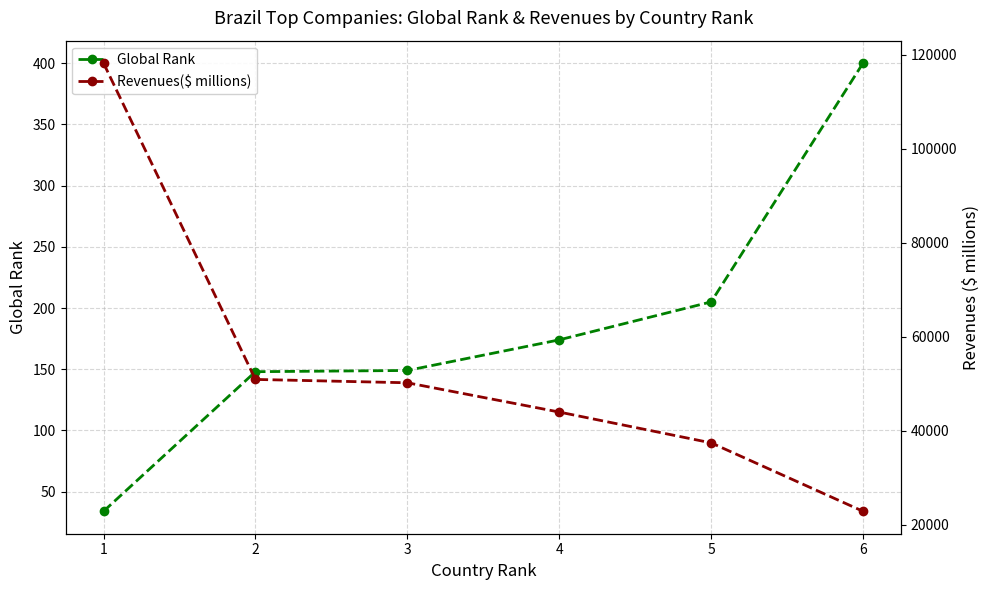

At which label is Revenues($ millions) closest to 70558?

2